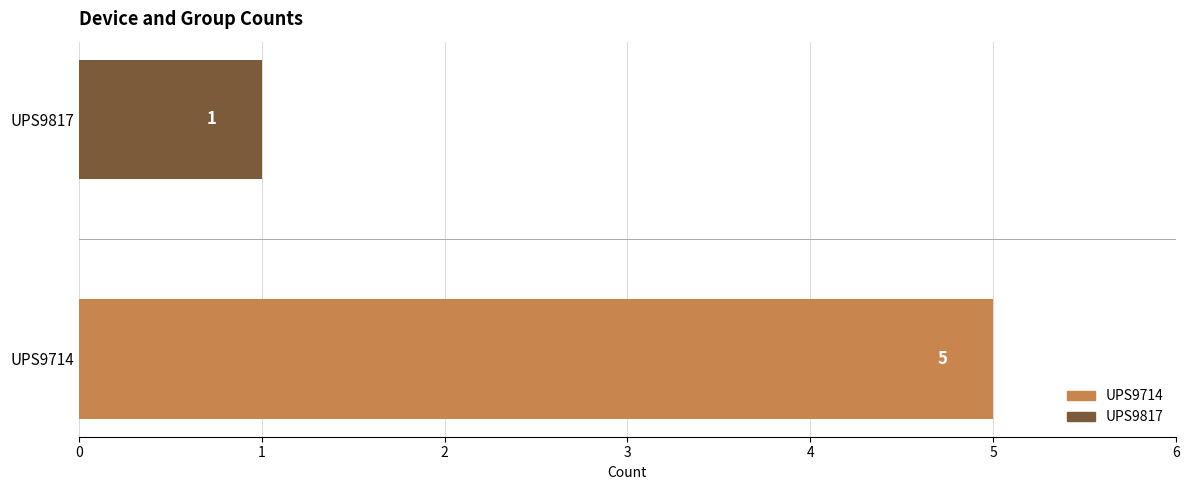

Reading bottom to top, list all the values displayed in this chart.

UPS9714=5	UPS9817=1